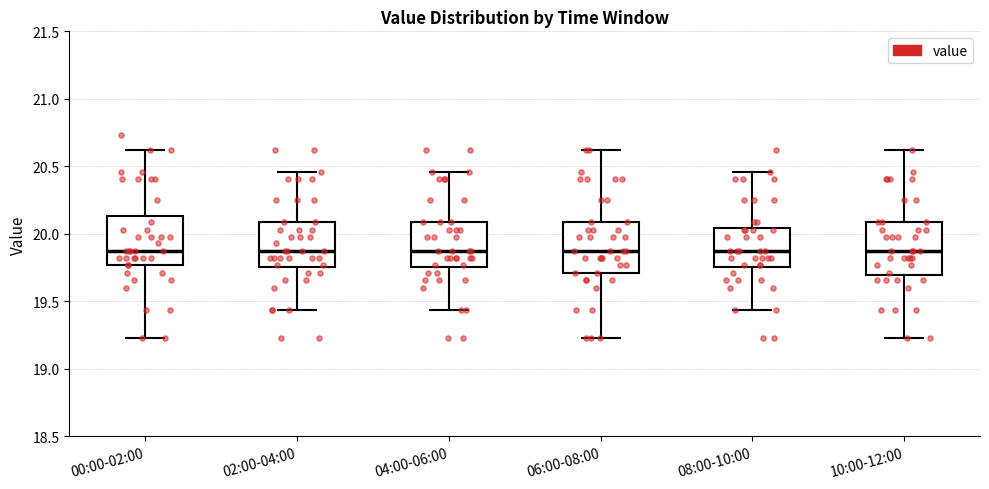

Where does the lower whisker of the box for 10:00-12:00 end on the y-axis? The values are not printed on the chart, so give them approximately, as read against the axis.

19.25